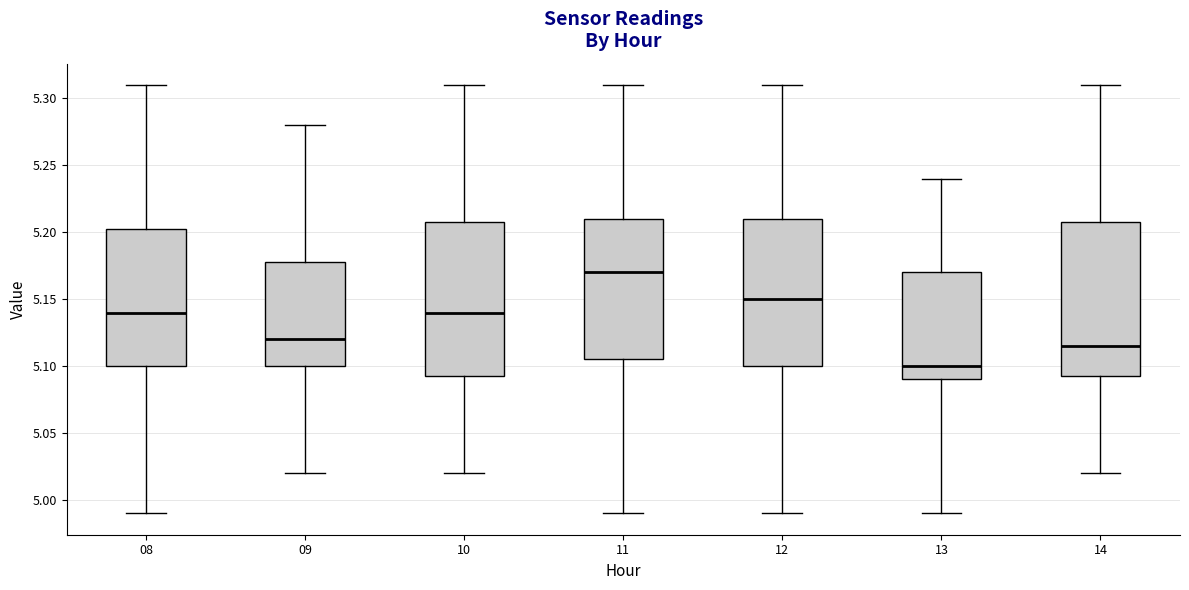

Which box's median line is the lowest?

13